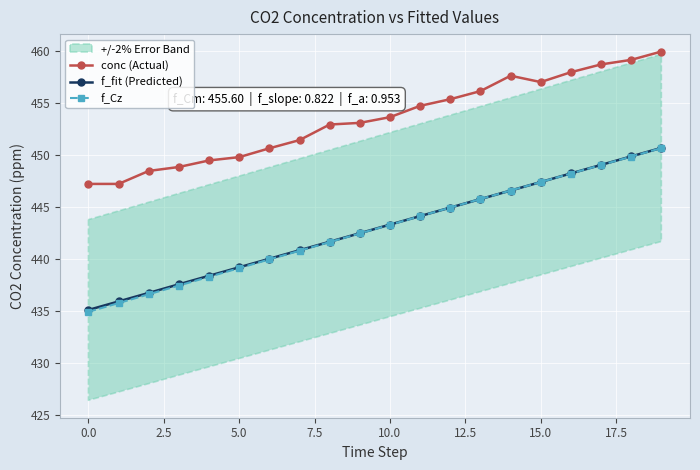

True or false: conc (Actual) has more than 0 points higher than both neighbors.

True